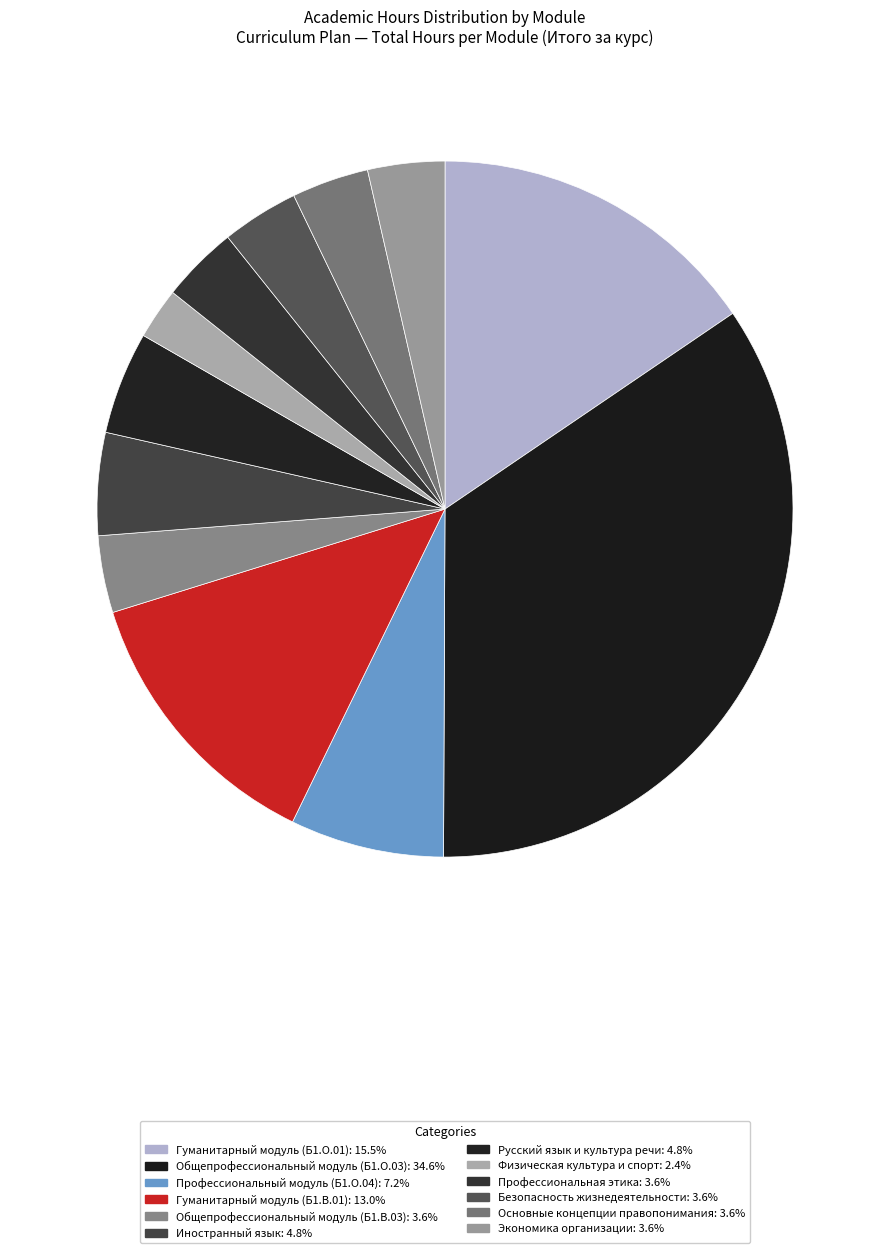

To the nearest percent, what is the average slice percentage?

8%